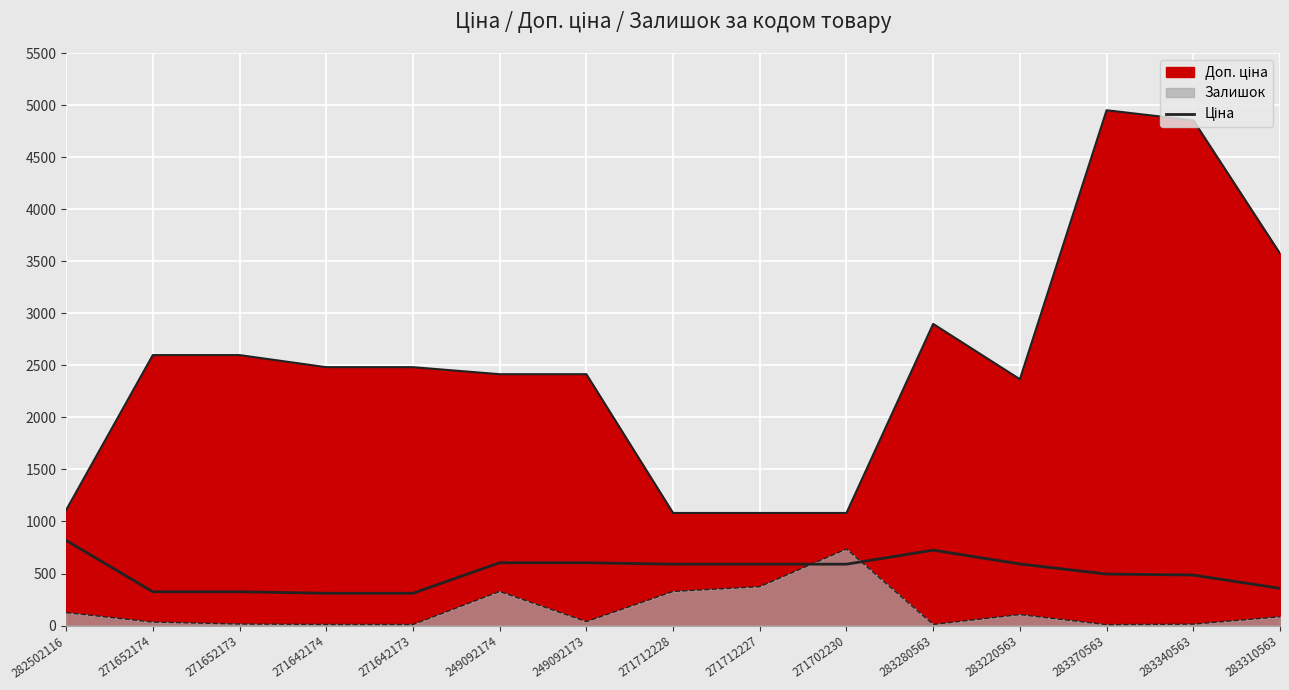

Reading left to right, transcribe all the data shown in this chart.

282502116=818.5	271652174=324.8	271652173=324.8	271642174=310.3	271642173=310.3	249092174=603.7	249092173=603.7	271712228=589.9	271712227=589.9	271702230=589.9	283280563=724.5	283220563=591.6	283370563=495.0	283340563=485.4	283310563=357.4